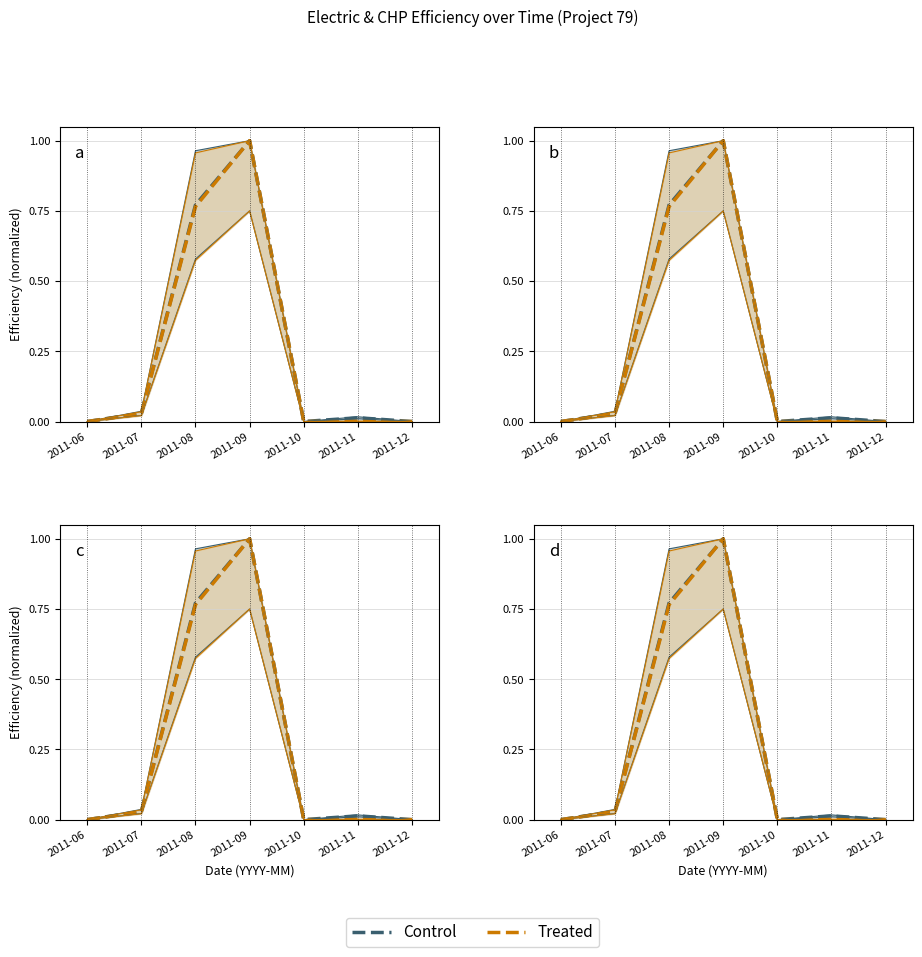

What is the sum of the Treated values at 2011-08 and 2011-07?

0.8